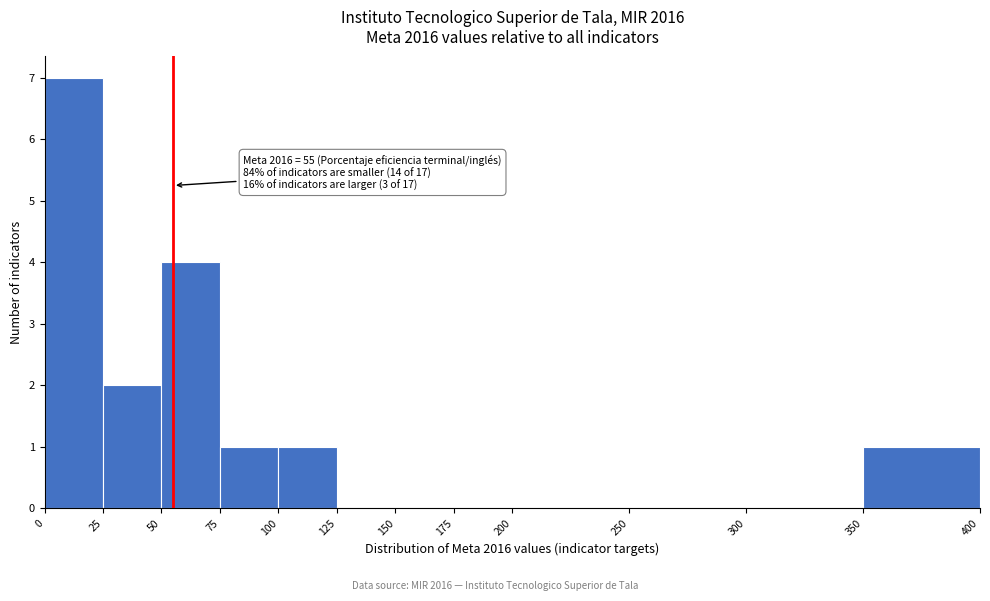

Over which range of the x-axis is the bar tallest?

0 to 25